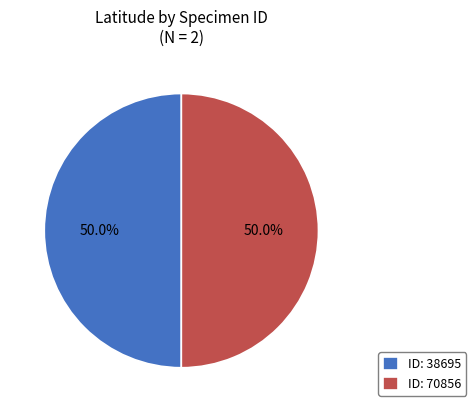

How many slices are in this pie chart?

2